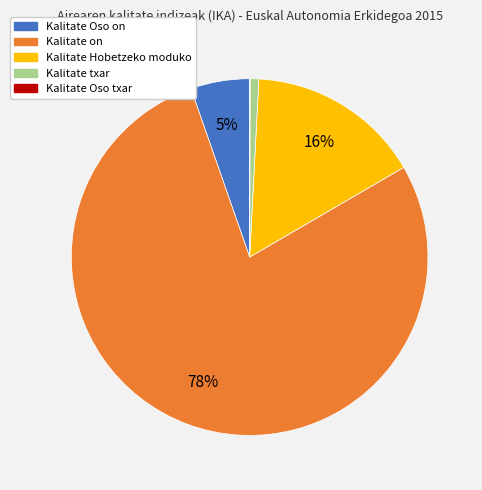

To the nearest percent, what percentage of the pie is Kalitate on?

78%